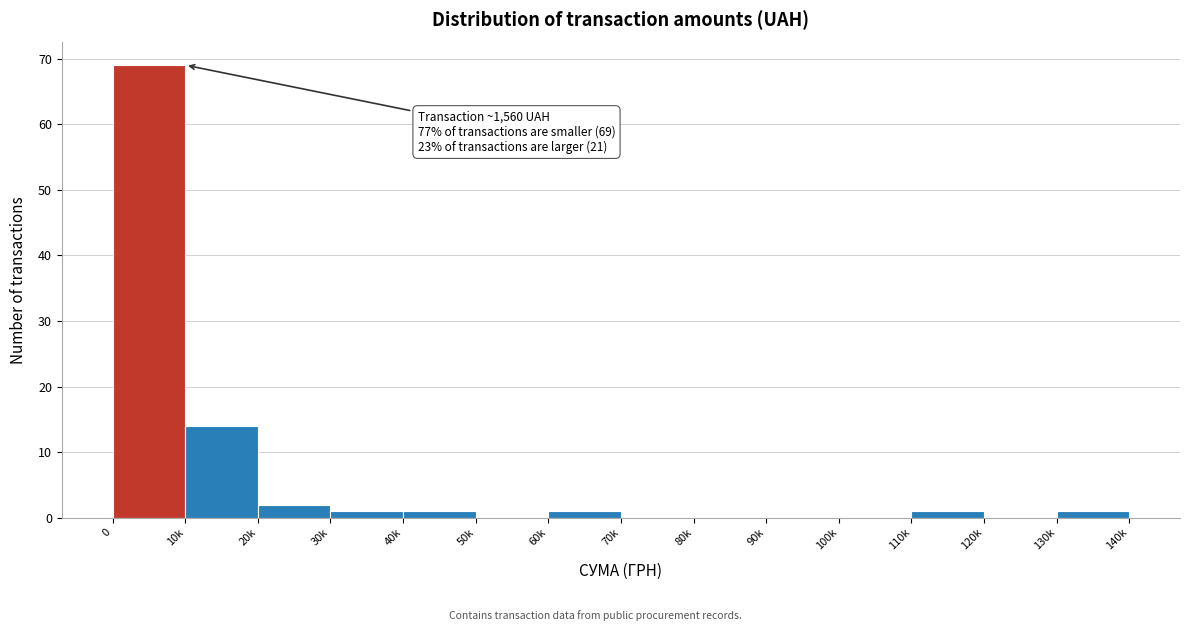

Reading left to right, list all the values displayed in this chart.

0=69	10k=14	20k=2	30k=1	40k=1	50k=0	60k=1	70k=0	80k=0	90k=0	100k=0	110k=1	120k=0	130k=1